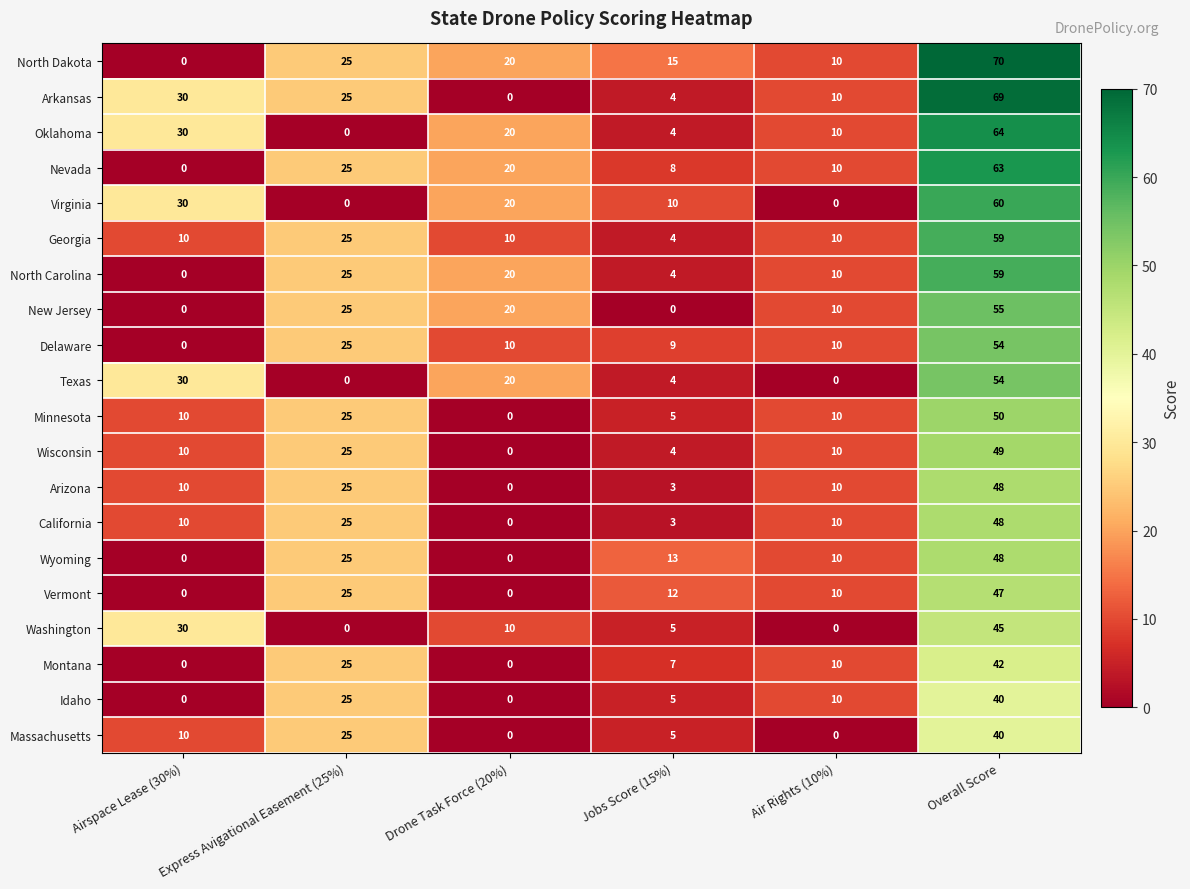

What is the highest value of the Washington series?

45